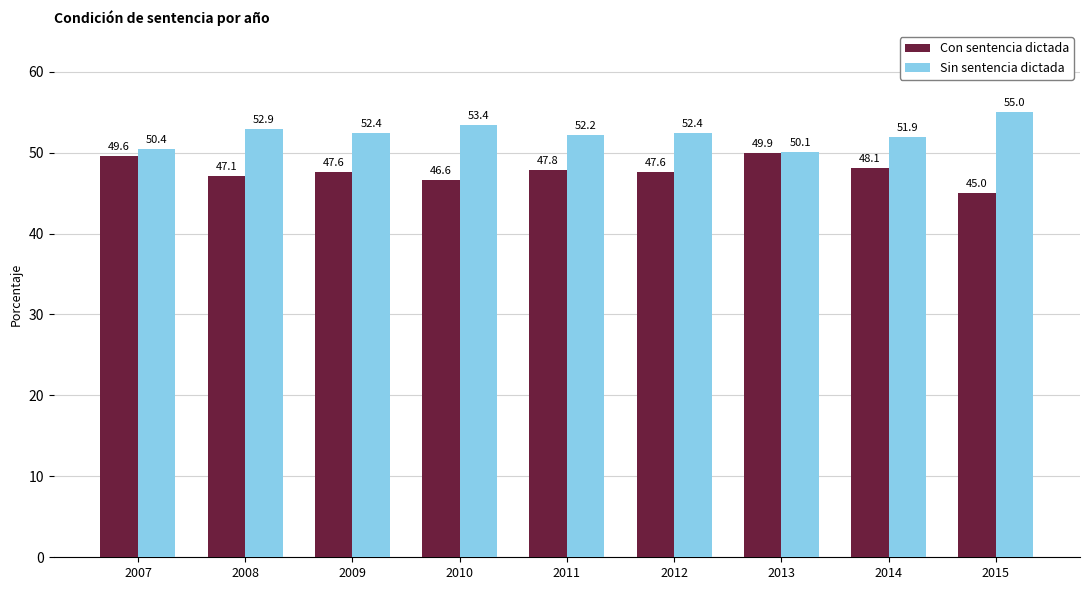

The Con sentencia dictada series shows 75.1 at 2011. True or false?

False